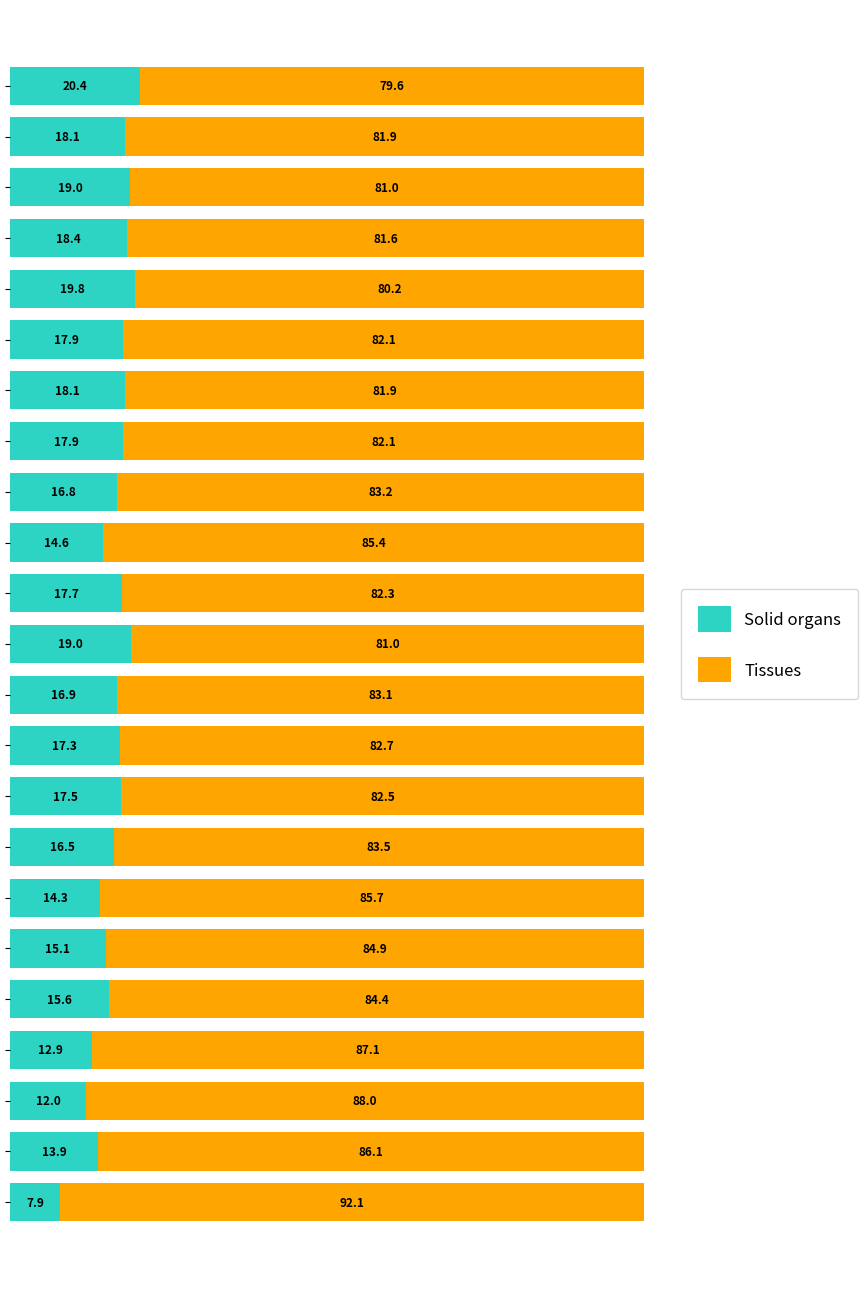

What is the lowest value of the Solid organs series?

7.9